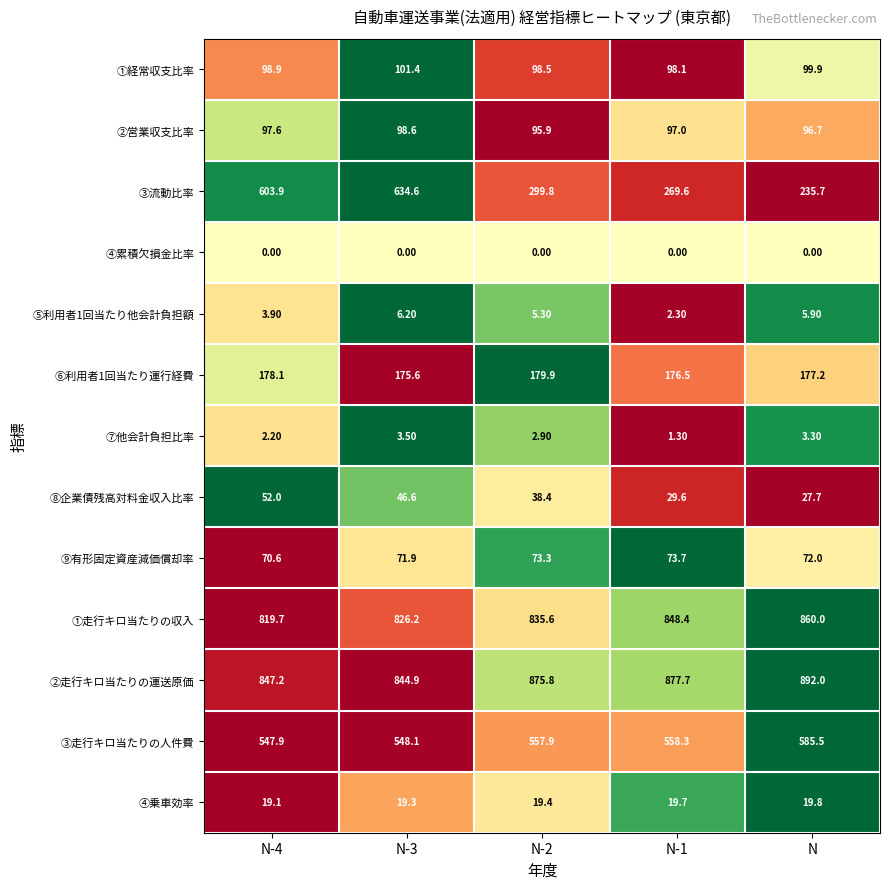

At which category is the sum across all series the highest?

N-3